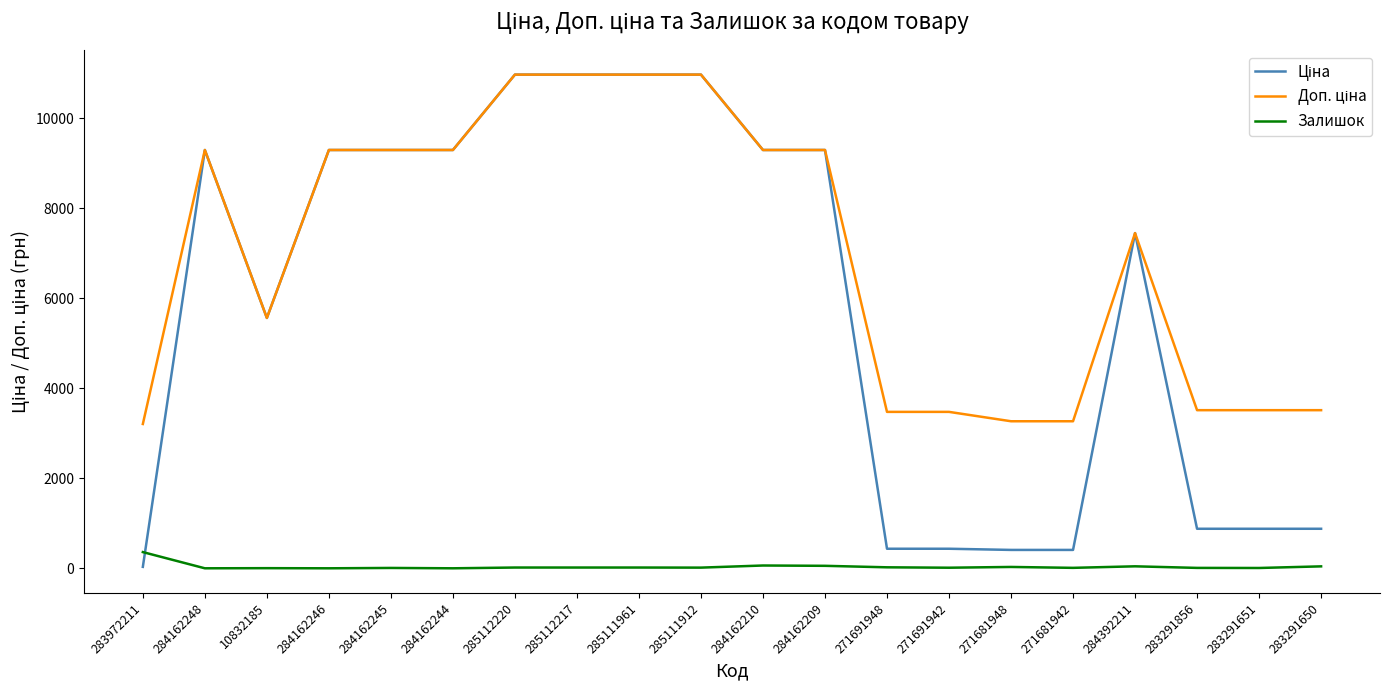

At which label does Залишок reach its peak?

283972211